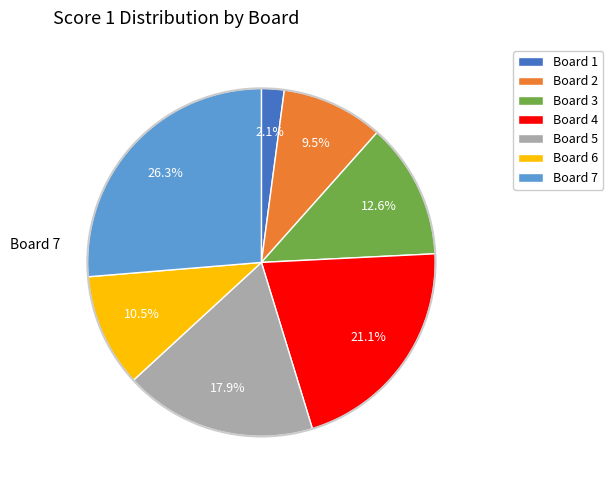

Which slice is the smallest?

Board 1